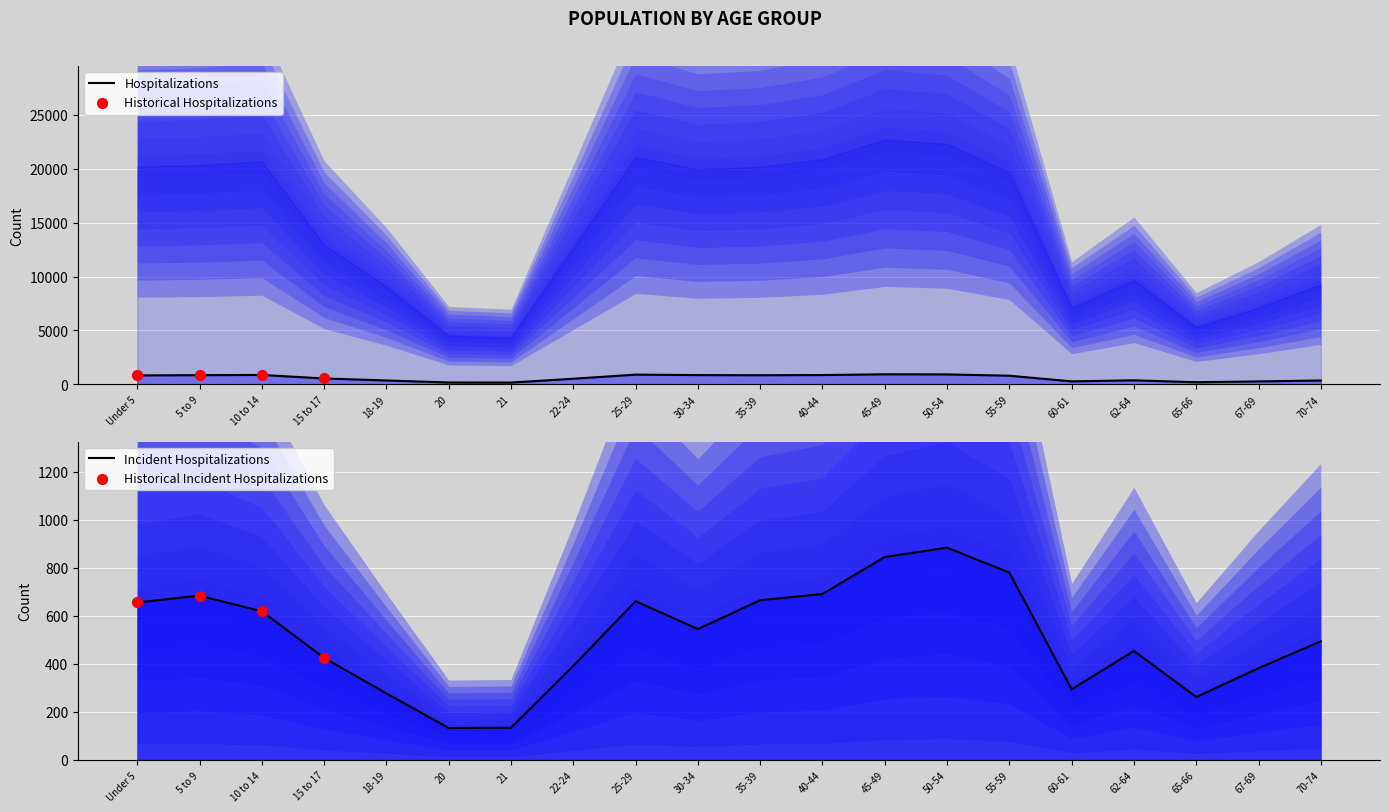

Which series has the largest total across all categories?

Illinois